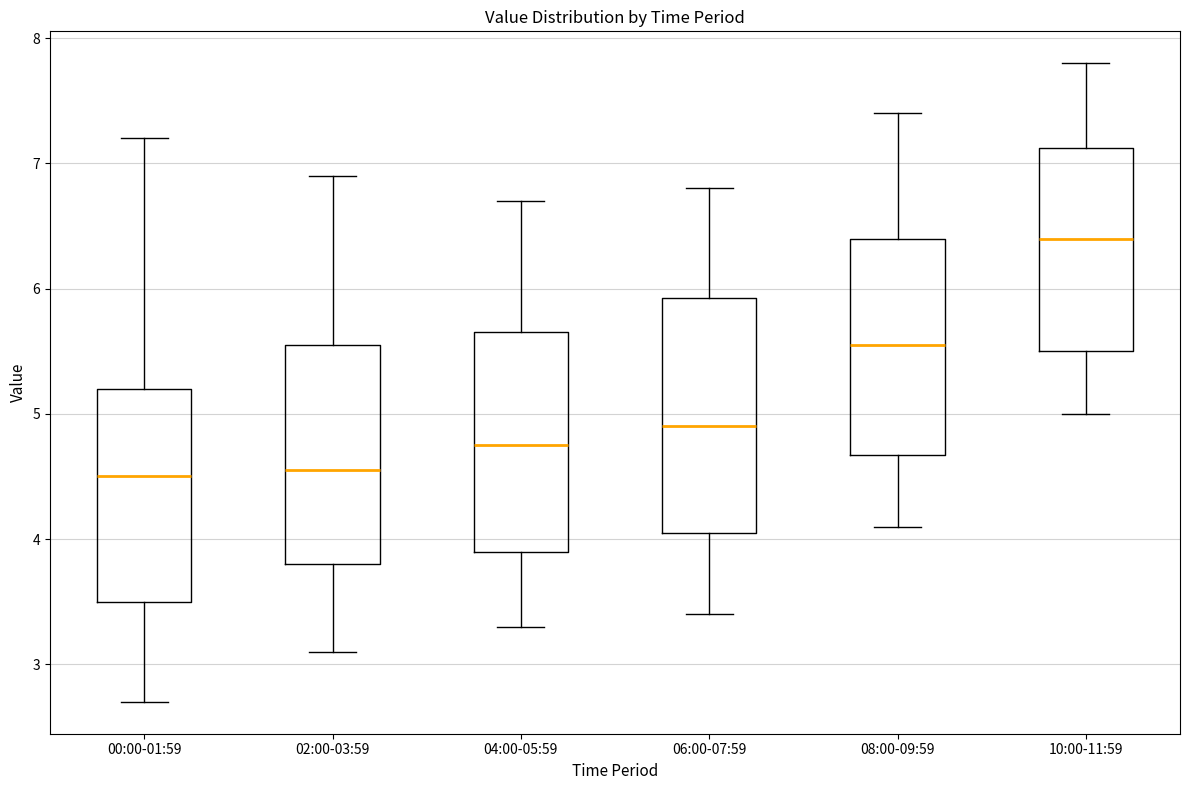

Reading left to right, read every box against the y-axis: the position of its median line, the range the box covers, and the ends of its whiskers. The values are not printed on the chart, so give them approximately, as read against the axis.

00:00-01:59: median 4.5, box 3.5 to 5.2, whiskers 2.7 to 7.2
02:00-03:59: median 4.6, box 3.8 to 5.6, whiskers 3.1 to 6.9
04:00-05:59: median 4.8, box 3.9 to 5.7, whiskers 3.3 to 6.7
06:00-07:59: median 4.9, box 4.1 to 5.9, whiskers 3.4 to 6.8
08:00-09:59: median 5.6, box 4.7 to 6.4, whiskers 4.1 to 7.4
10:00-11:59: median 6.4, box 5.5 to 7.1, whiskers 5.0 to 7.8